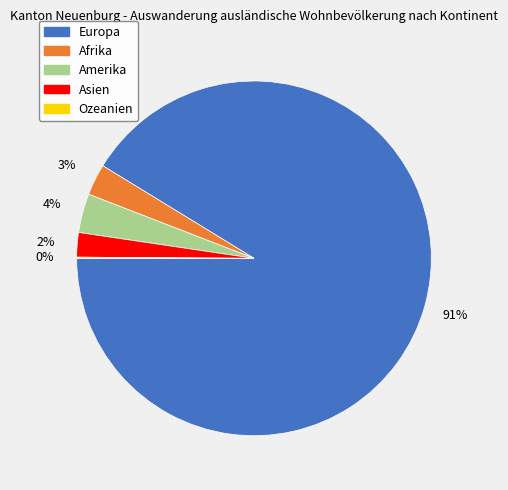

Does any single category account for the majority?

Yes